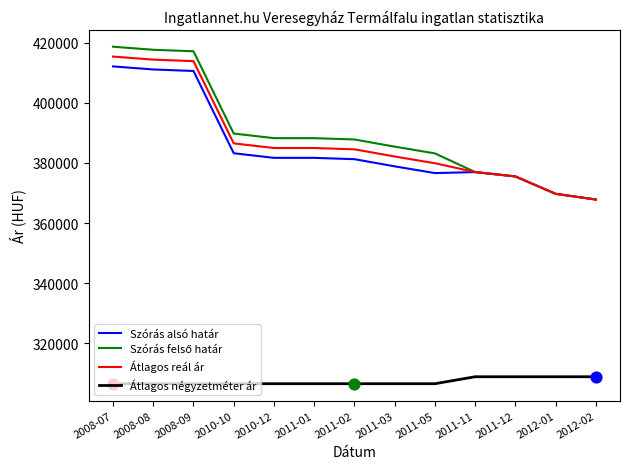

What is the total value across all series at 2008-07?

1552660